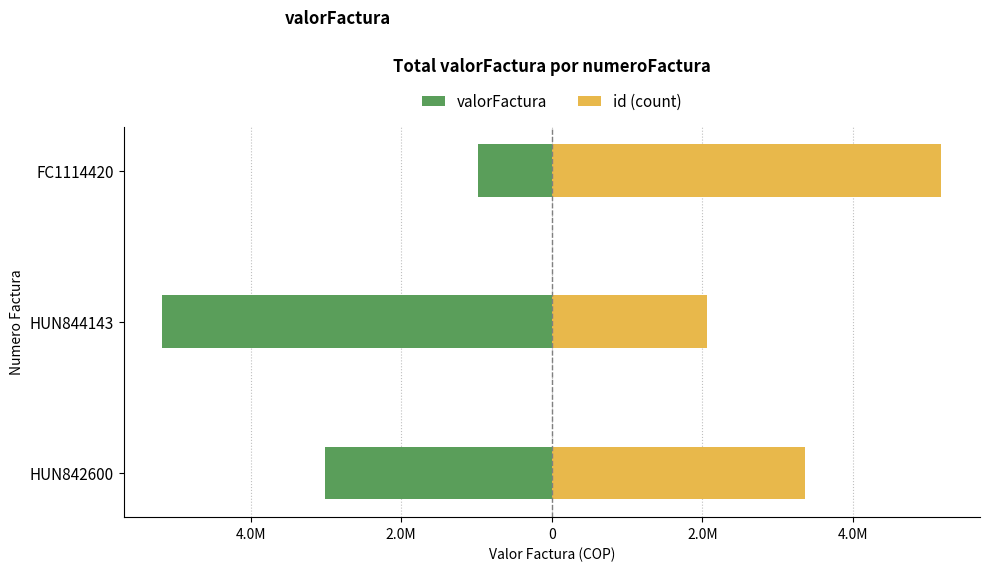

What is the approximate value of id (count) at FC1114420?

5171670.0